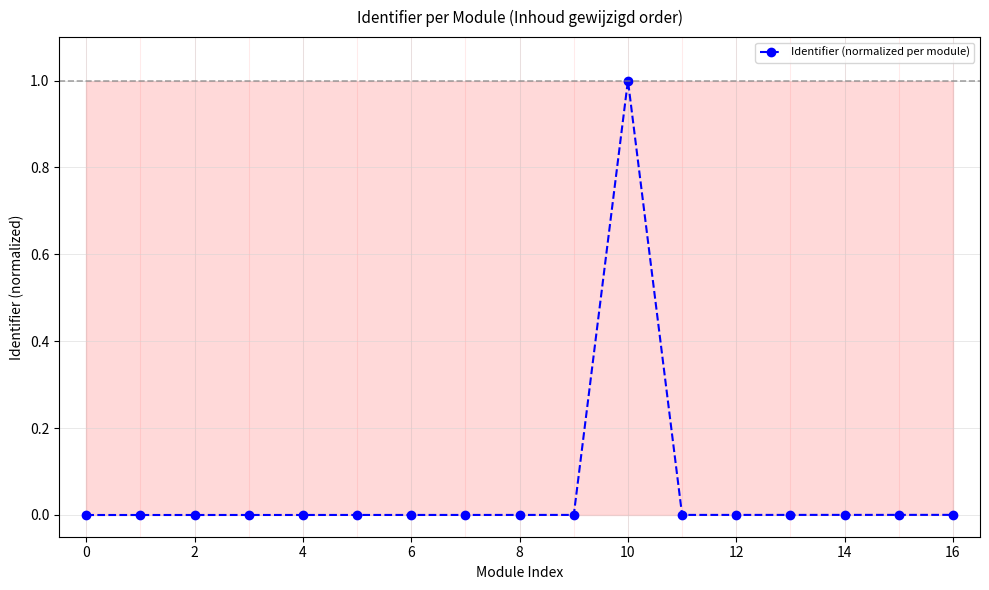

What is the greatest value displayed?

1.0